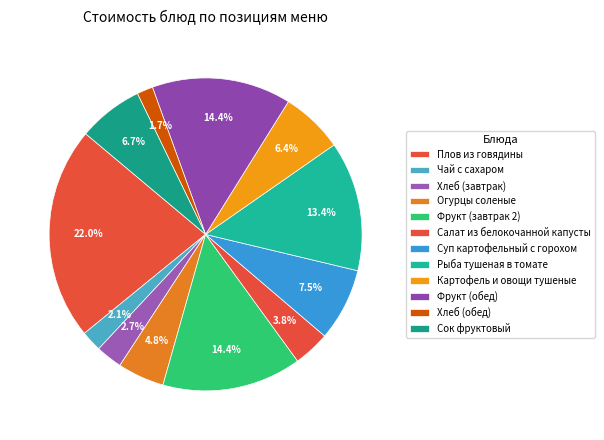

Do Фрукт (завтрак 2) and Картофель и овощи тушеные together represent more than half of the pie?

No